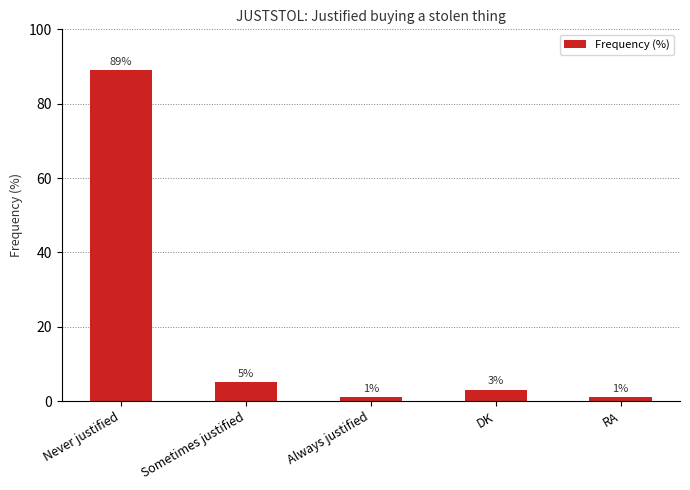

What is the sum of all values?

99